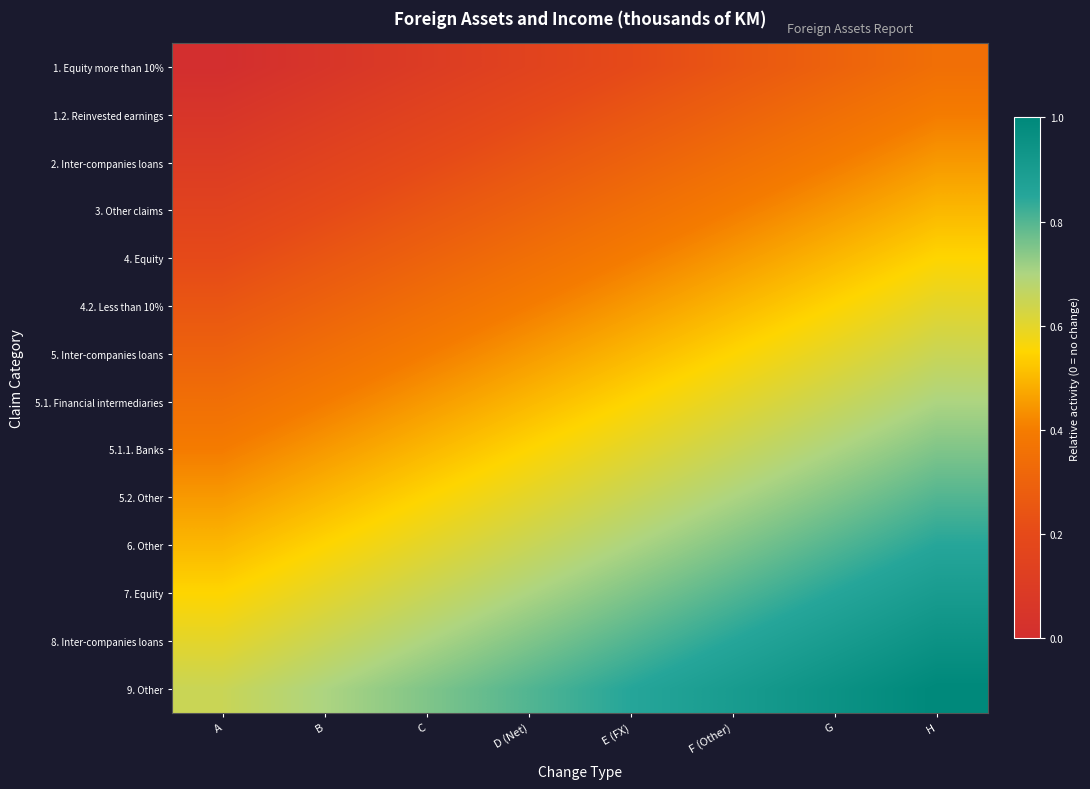

Reading right to left, what are all the values shown in this chart?

1. Equity more than 10%: H=0.3	G=0.3	F (Other)=0.2	E (FX)=0.2	D (Net)=0.1	C=0.1	B=0.1	A=0.0
1.2. Reinvested earnings: H=0.4	G=0.3	F (Other)=0.3	E (FX)=0.2	D (Net)=0.2	C=0.1	B=0.1	A=0.1
2. Inter-companies loans: H=0.5	G=0.4	F (Other)=0.3	E (FX)=0.3	D (Net)=0.2	C=0.2	B=0.1	A=0.1
3. Other claims: H=0.5	G=0.5	F (Other)=0.4	E (FX)=0.3	D (Net)=0.3	C=0.2	B=0.2	A=0.1
4. Equity: H=0.6	G=0.5	F (Other)=0.5	E (FX)=0.4	D (Net)=0.3	C=0.3	B=0.2	A=0.2
4.2. Less than 10%: H=0.6	G=0.6	F (Other)=0.5	E (FX)=0.5	D (Net)=0.4	C=0.3	B=0.3	A=0.2
5. Inter-companies loans: H=0.7	G=0.6	F (Other)=0.6	E (FX)=0.5	D (Net)=0.5	C=0.4	B=0.3	A=0.3
5.1. Financial intermediaries: H=0.7	G=0.7	F (Other)=0.6	E (FX)=0.6	D (Net)=0.5	C=0.5	B=0.4	A=0.3
5.1.1. Banks: H=0.8	G=0.7	F (Other)=0.7	E (FX)=0.6	D (Net)=0.6	C=0.5	B=0.5	A=0.4
5.2. Other: H=0.8	G=0.8	F (Other)=0.7	E (FX)=0.7	D (Net)=0.6	C=0.6	B=0.5	A=0.5
6. Other: H=0.8	G=0.8	F (Other)=0.8	E (FX)=0.7	D (Net)=0.7	C=0.6	B=0.6	A=0.5
7. Equity: H=0.9	G=0.8	F (Other)=0.8	E (FX)=0.8	D (Net)=0.7	C=0.7	B=0.6	A=0.6
8. Inter-companies loans: H=0.9	G=0.9	F (Other)=0.8	E (FX)=0.8	D (Net)=0.8	C=0.7	B=0.7	A=0.6
9. Other: H=1.0	G=0.9	F (Other)=0.9	E (FX)=0.8	D (Net)=0.8	C=0.8	B=0.7	A=0.7